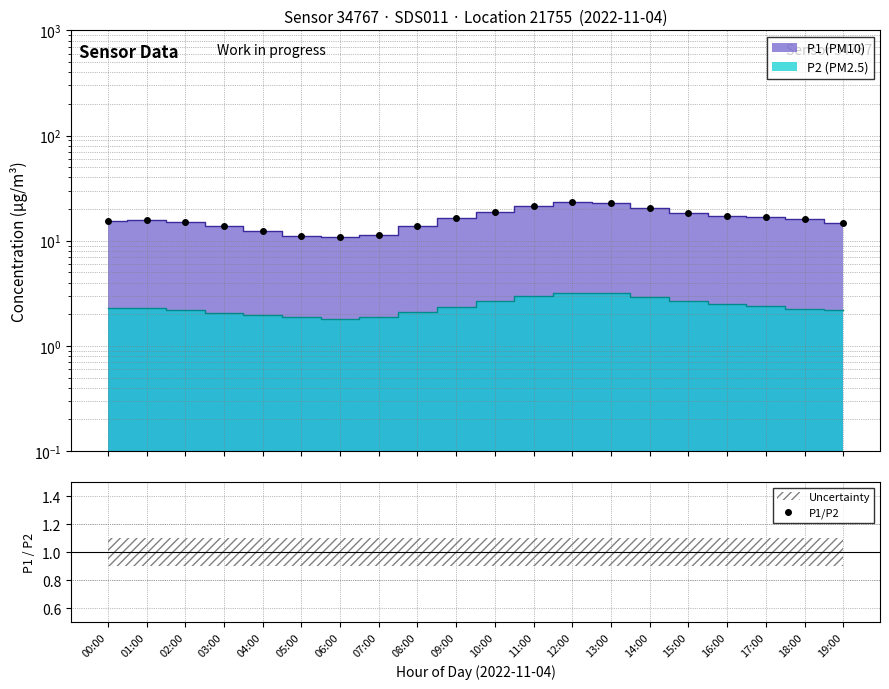

What is the greatest value displayed?

7.3